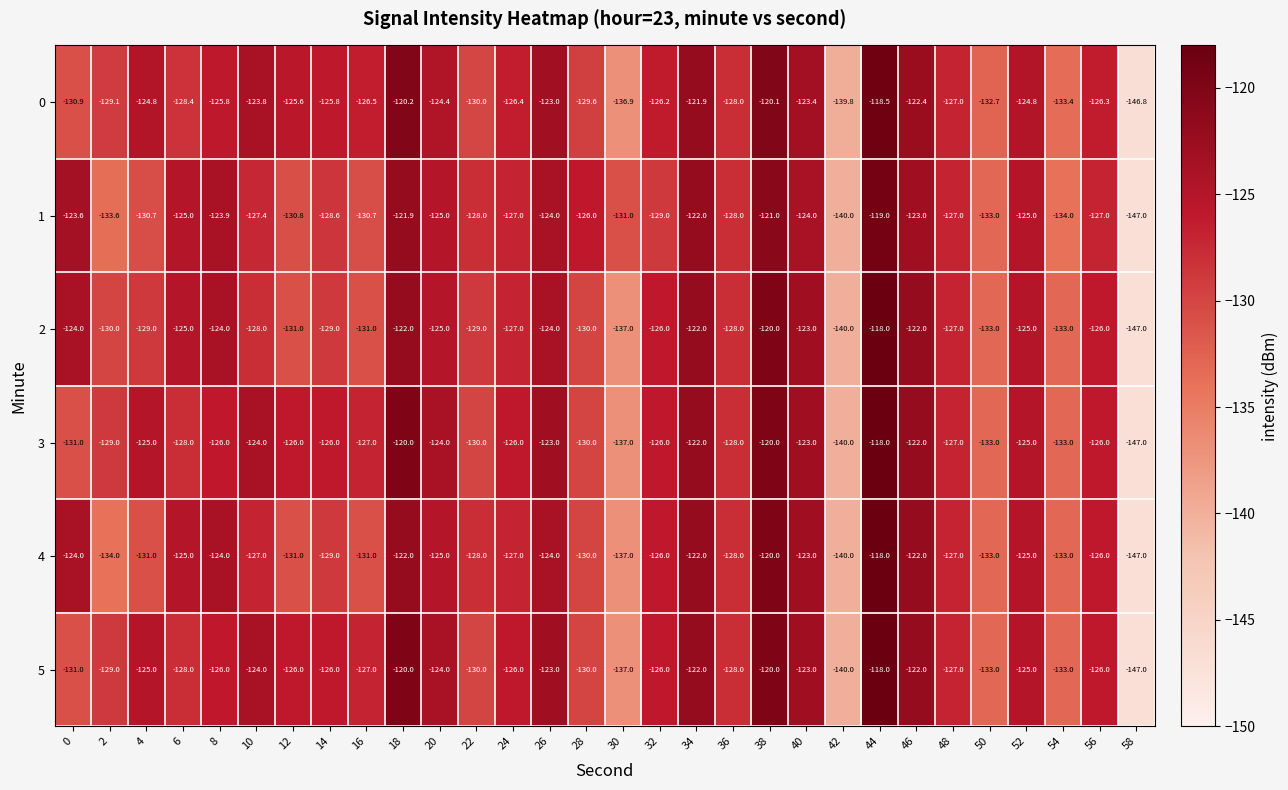

At which label does 0 first exceed -126?

4